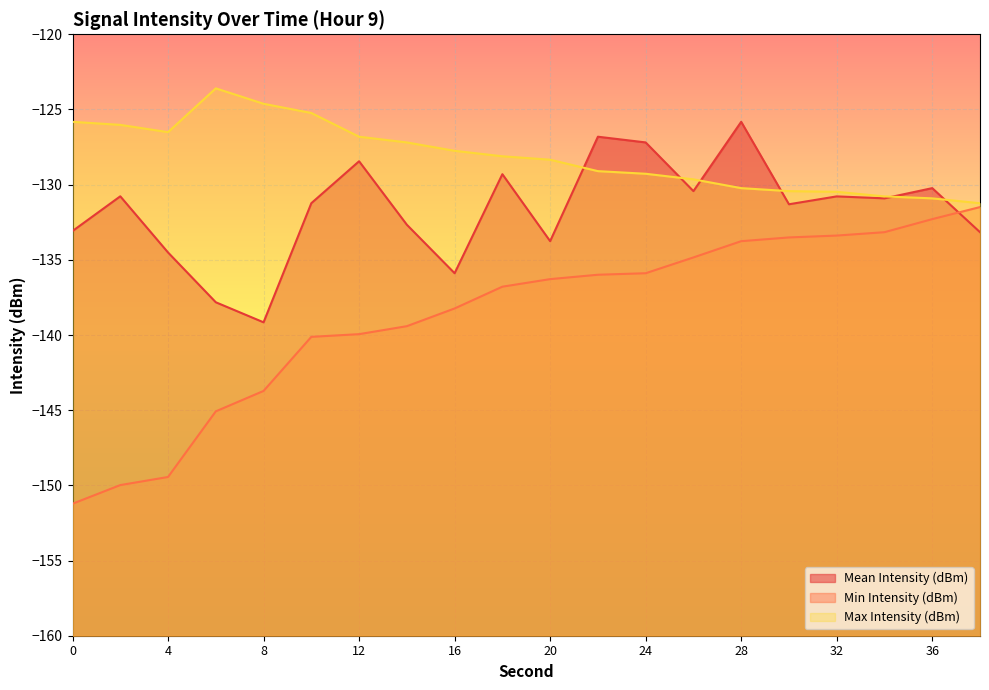

What is the difference between the second highest and minimum values in the Min Intensity (dBm) series?

18.9